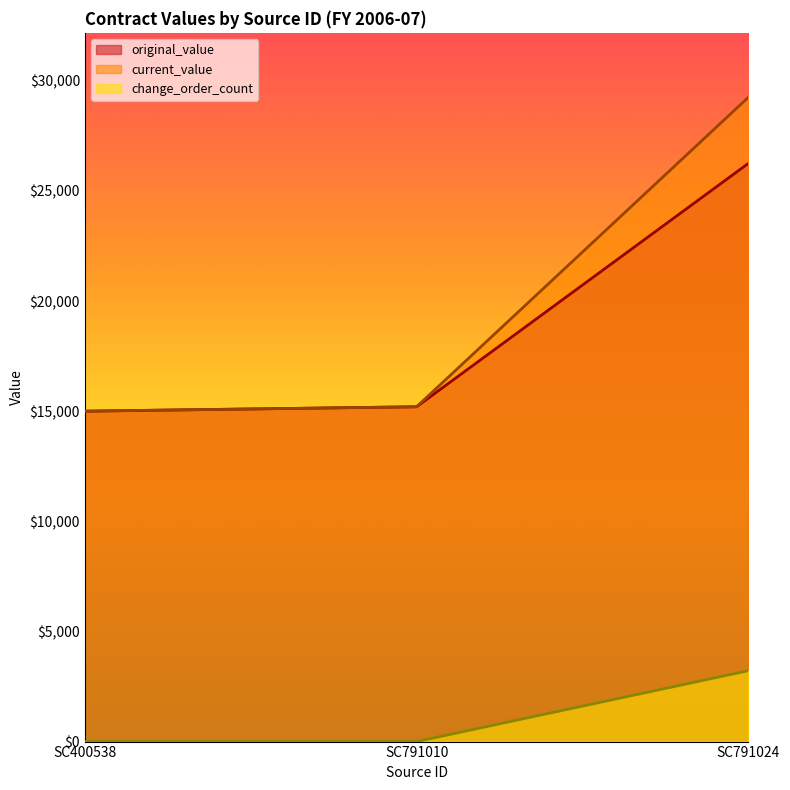

How many lines are shown in the chart?

3